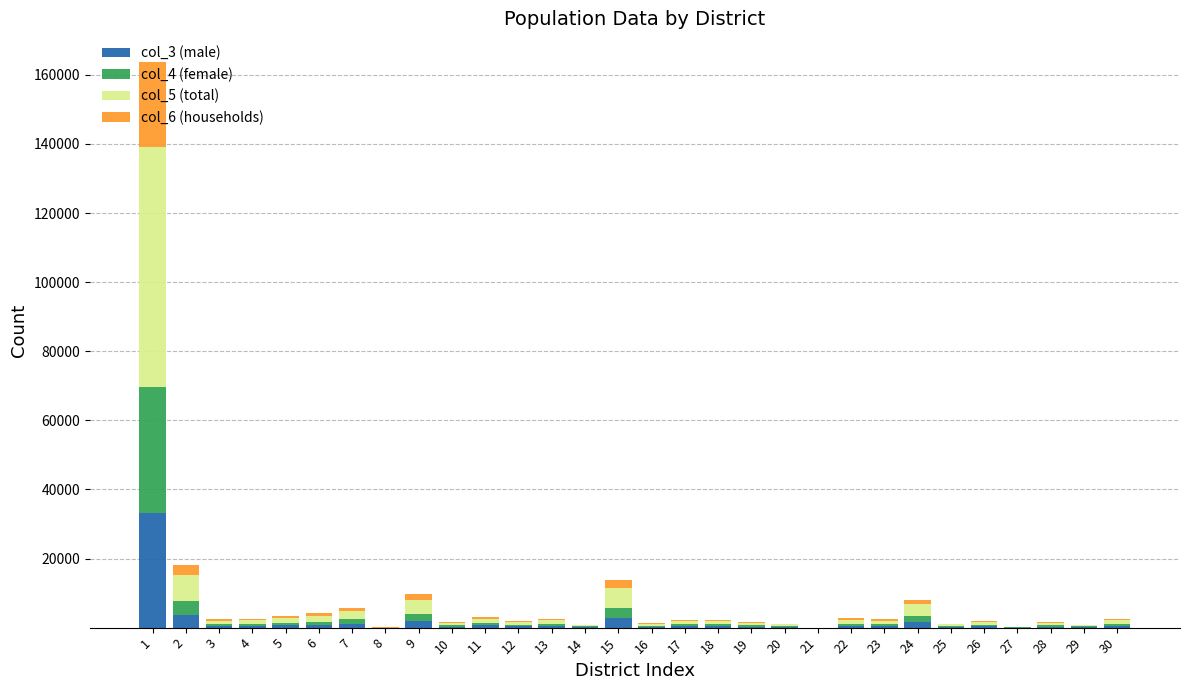

How many categories are shown in the chart?

30